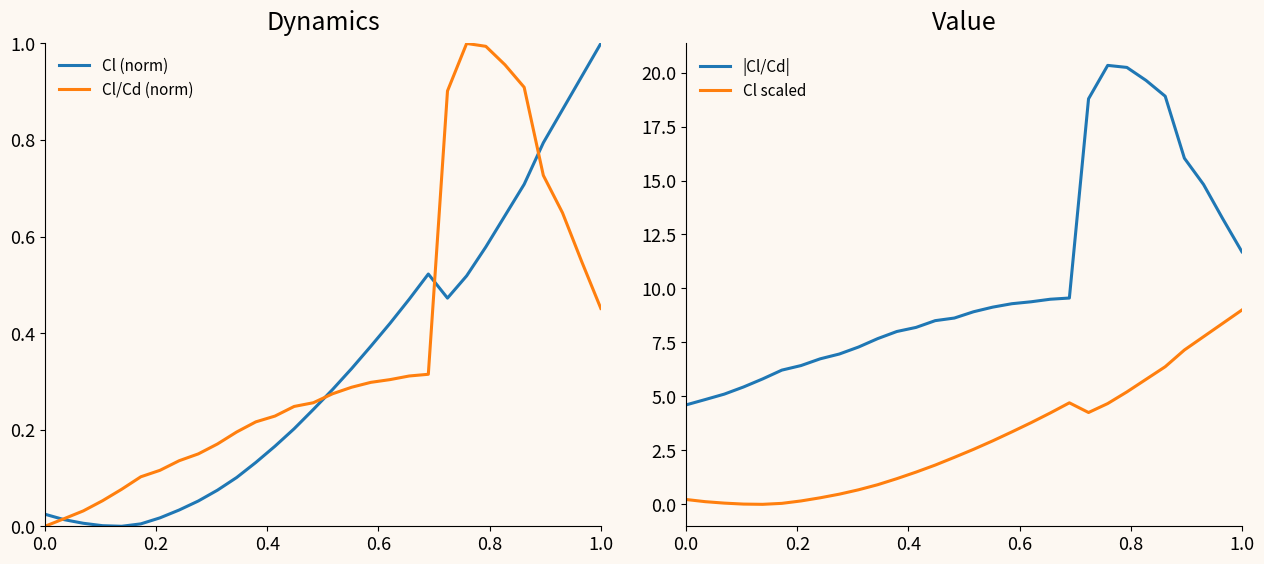

List the series in order of their peak value, lowest first.

Cl (norm), Cl/Cd (norm), Cl scaled, |Cl/Cd|